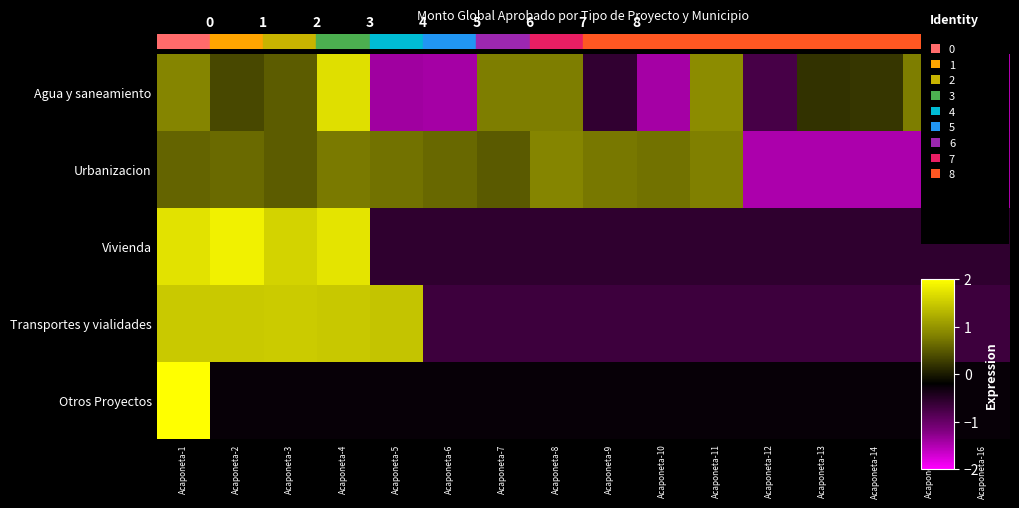

Rank the series by their maximum value, from highest to lowest.

Otros Proyectos, Vivienda, Agua y saneamiento, Transportes y vialidades, Urbanizacion